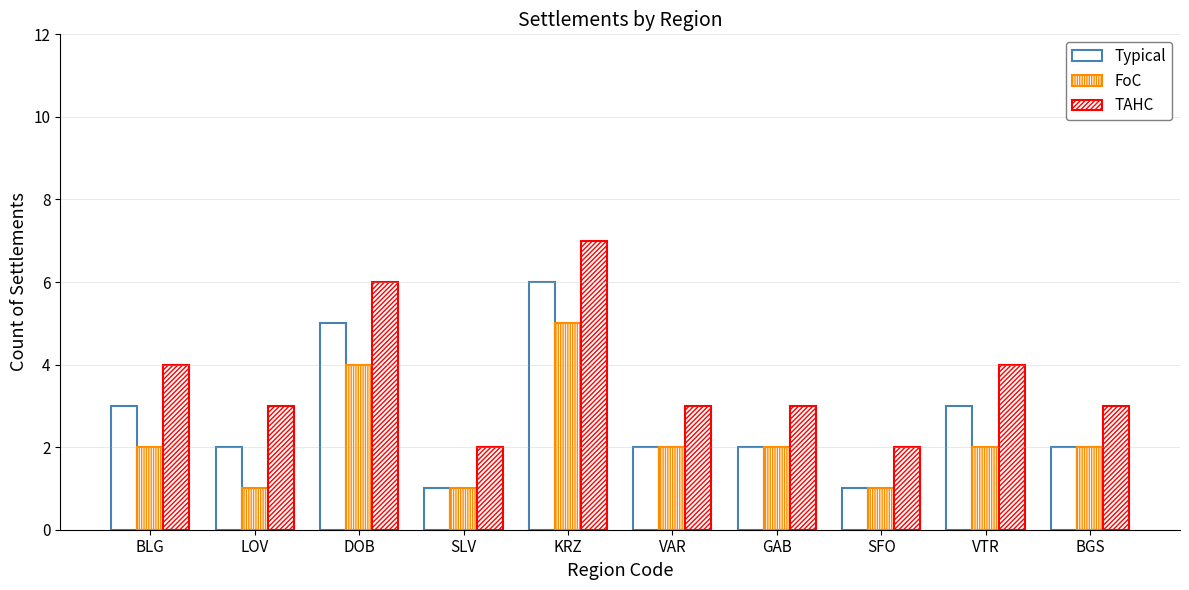

Does the chart contain stacked bars?

No